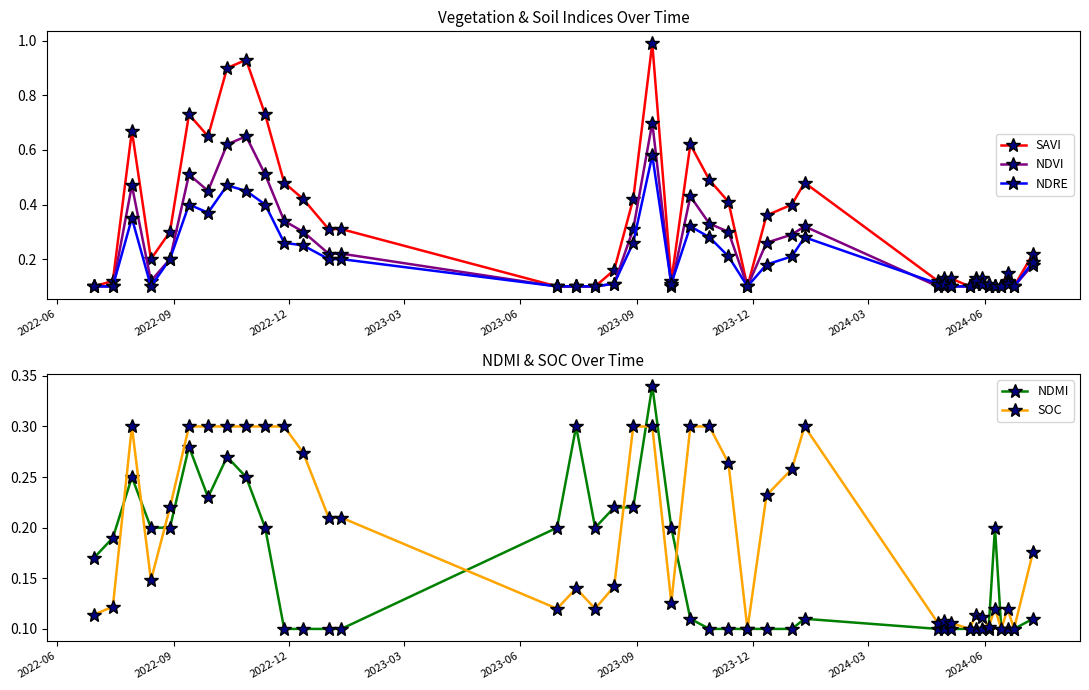

True or false: SOC and NDRE cross at least once.

True